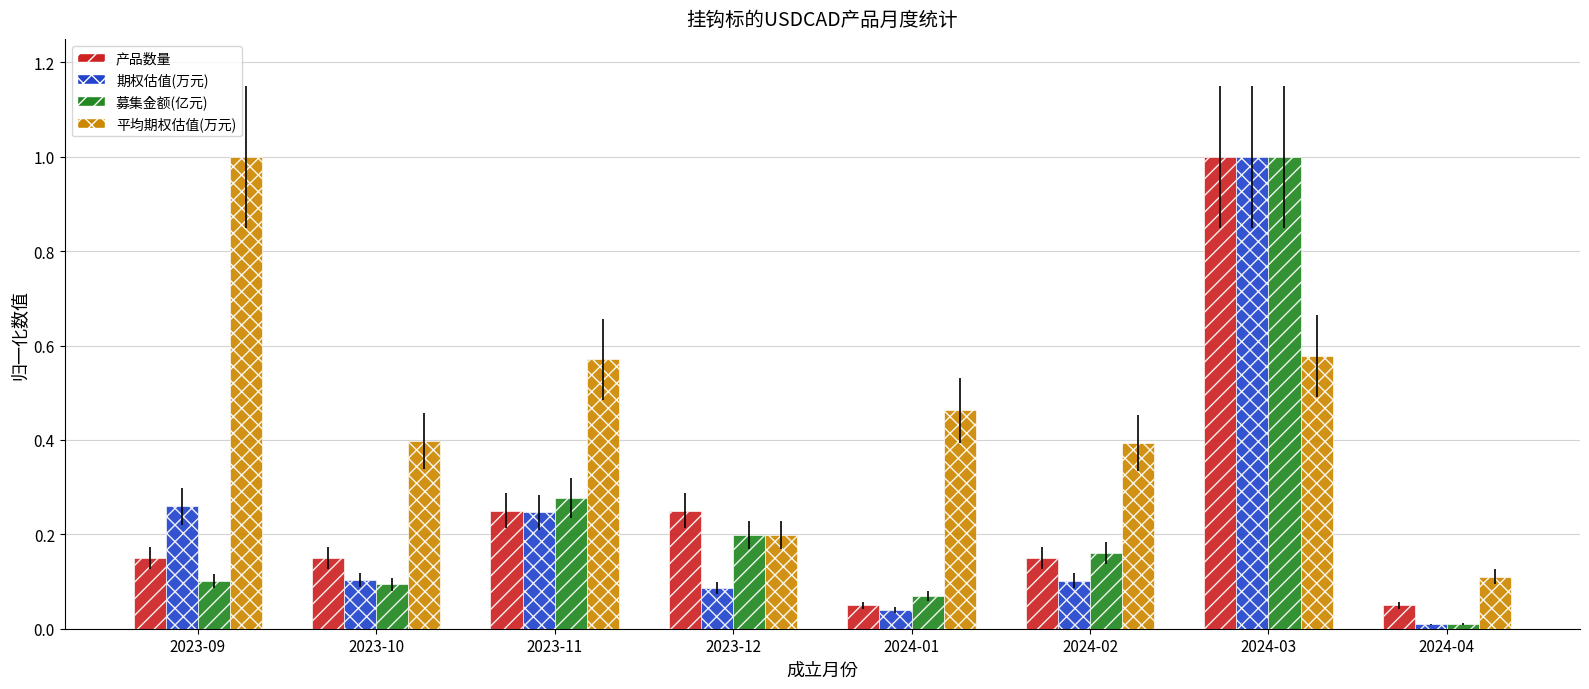

What is the label of the 4th bar from the left?

2023-12